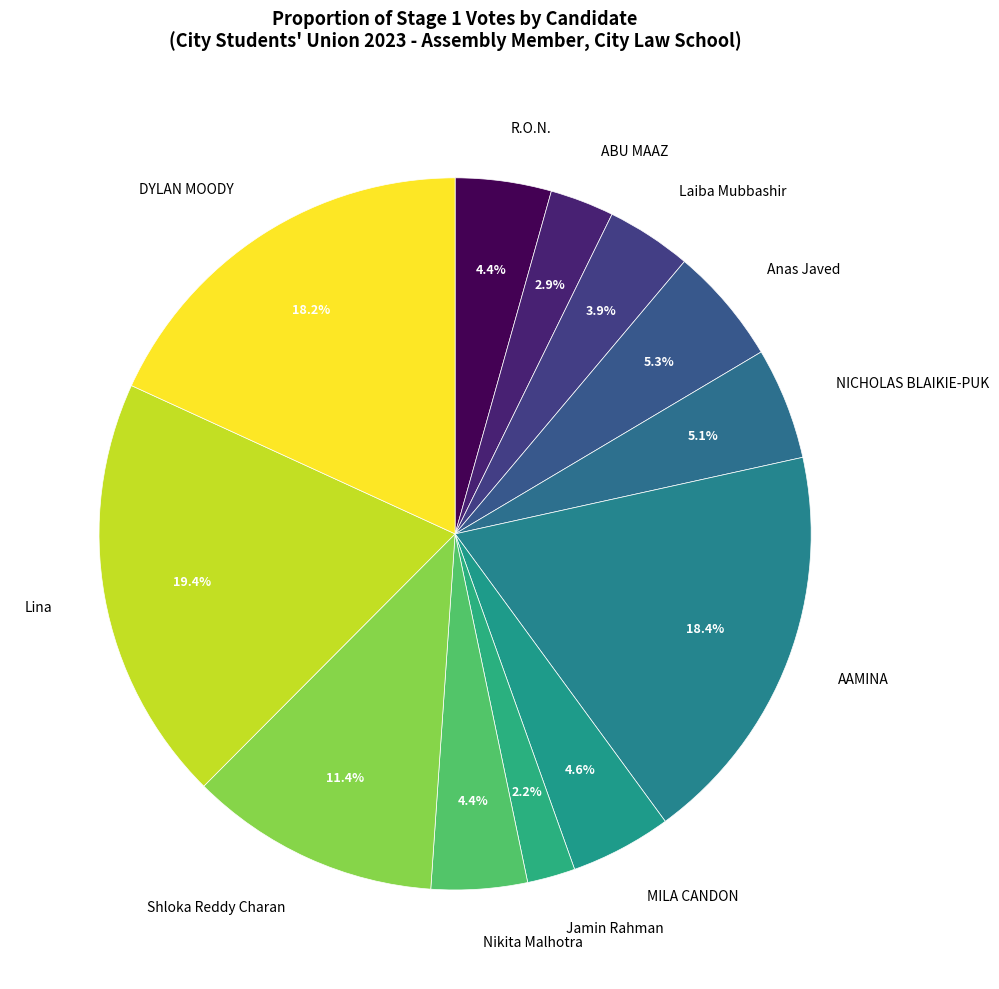

Is there any slice that represents more than half of the pie?

No